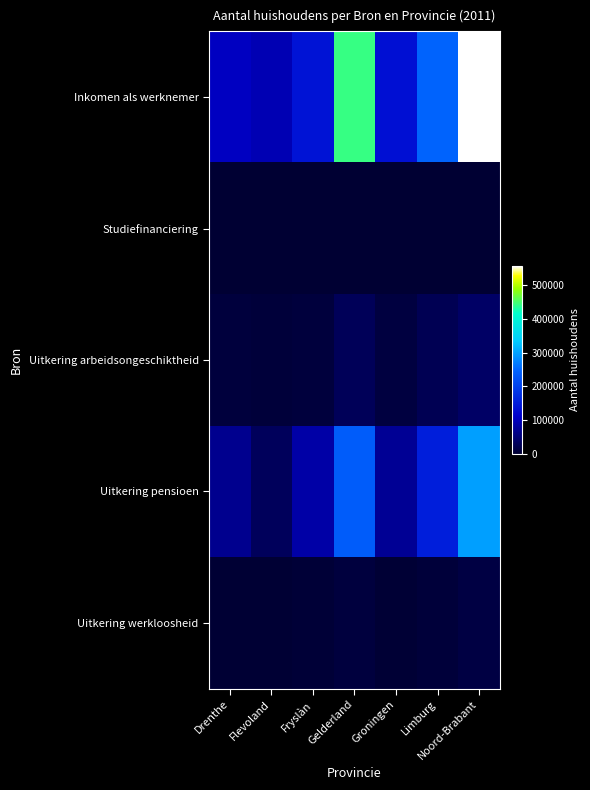

What is the maximum value shown in the chart?

557000